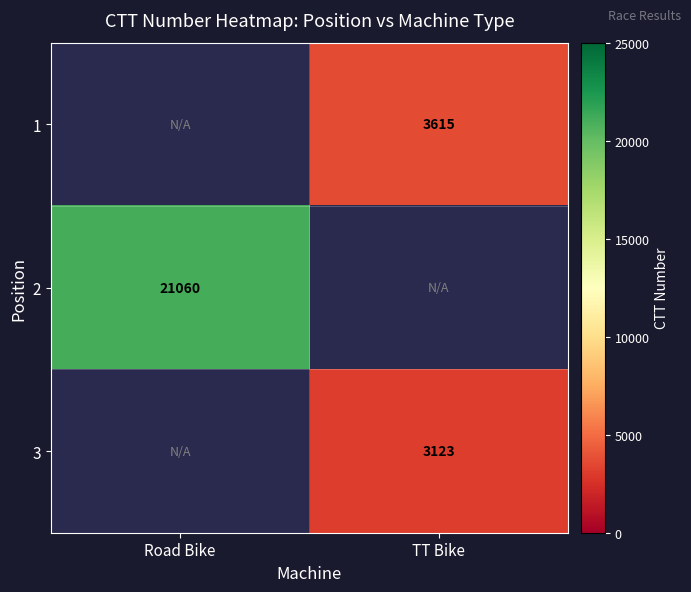

How many distinct data groups are displayed?

3